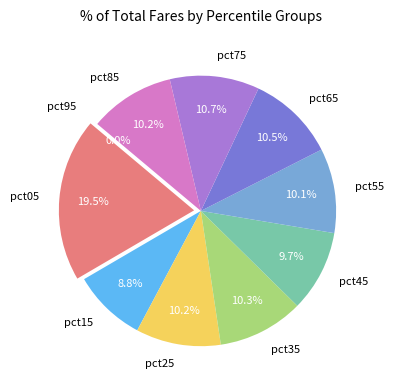

What percentage is the pct15 slice, to the nearest percent?

9%